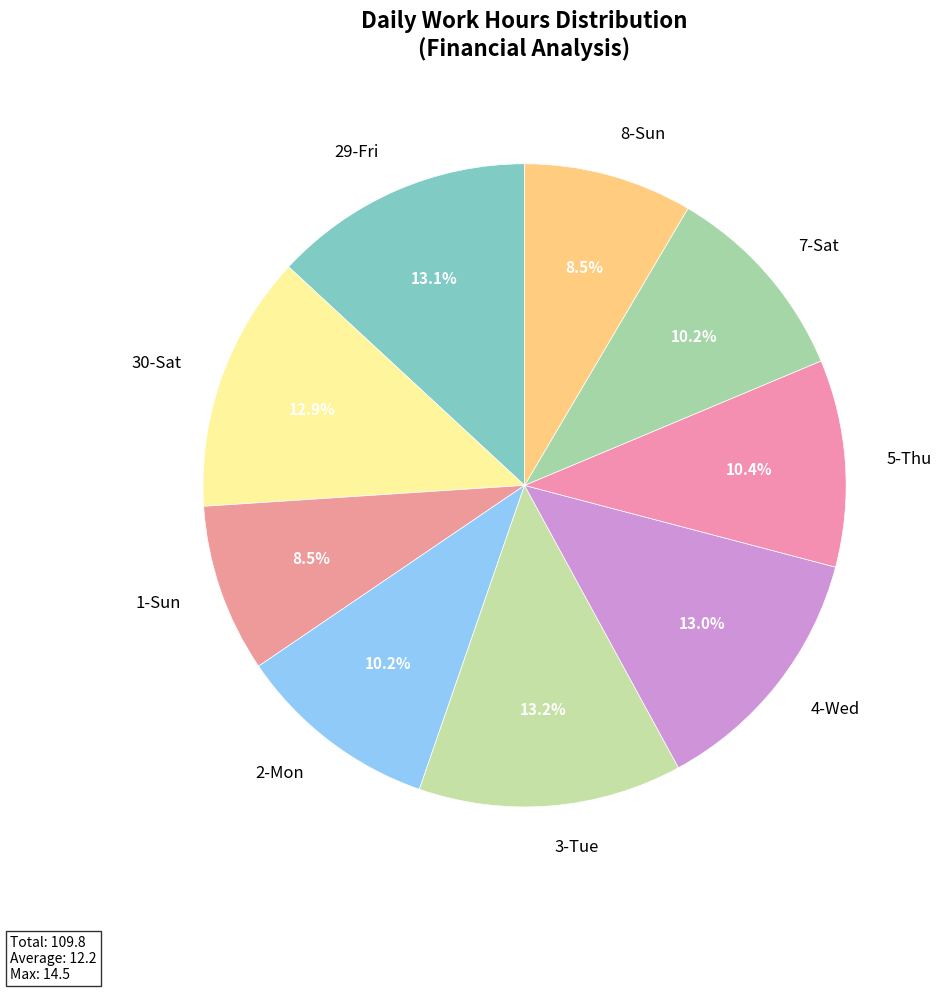

What portion of the pie excludes 1-Sun?

91.5%